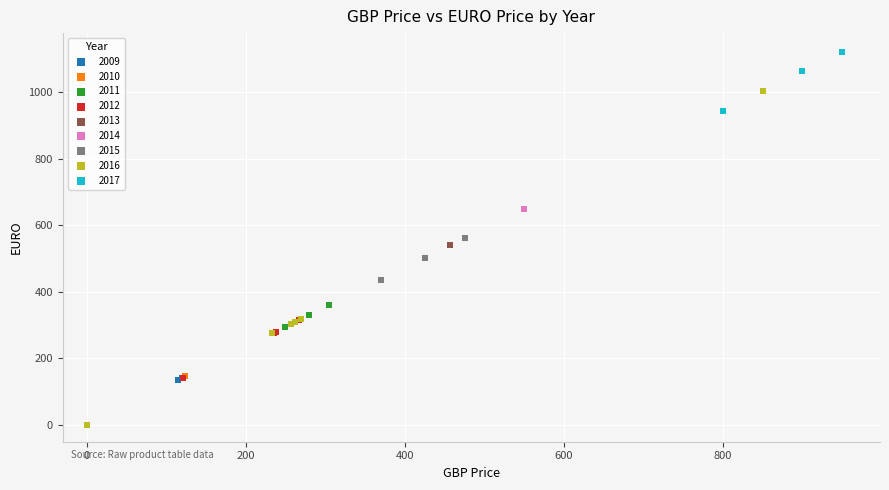

Which series reaches the maximum Y coordinate?

2017